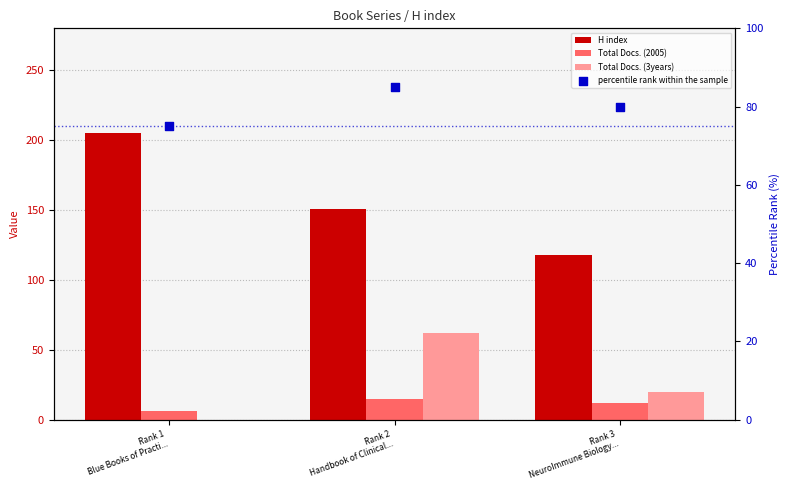

Which series has the largest Y range (max minus min)?

H index